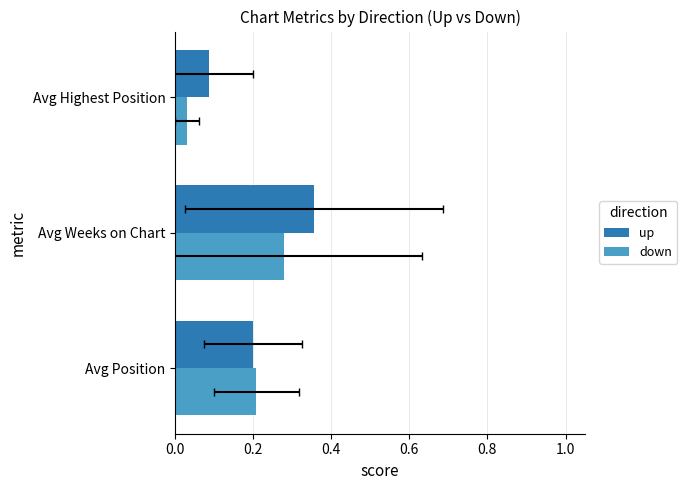

What is the maximum value for up?

0.4